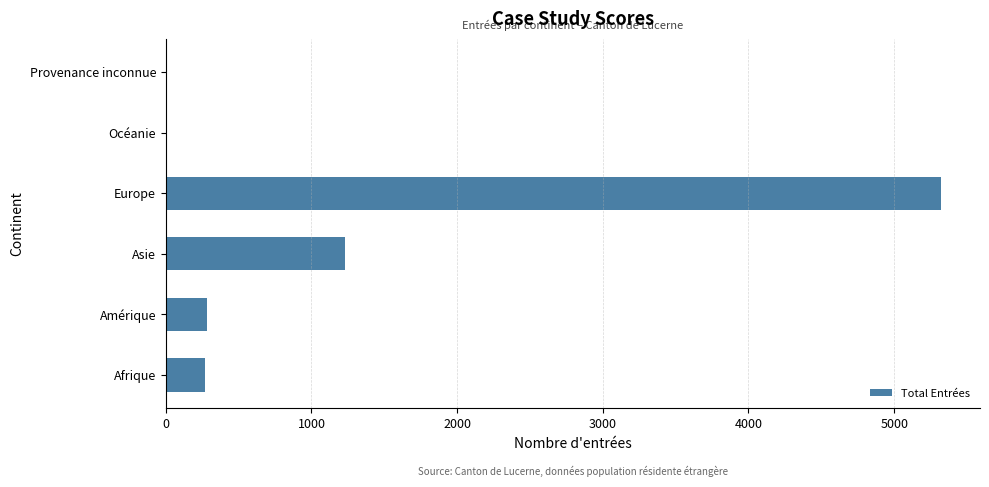

Is it true that the value at Amérique is 280?

True